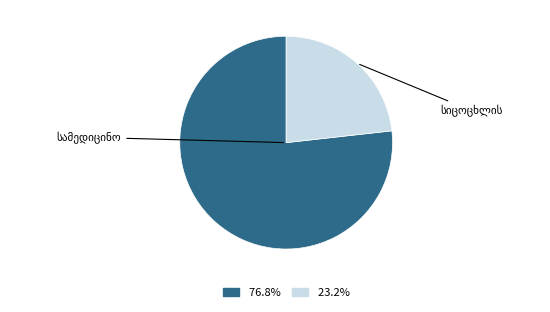

Count the number of slices in the pie.

2